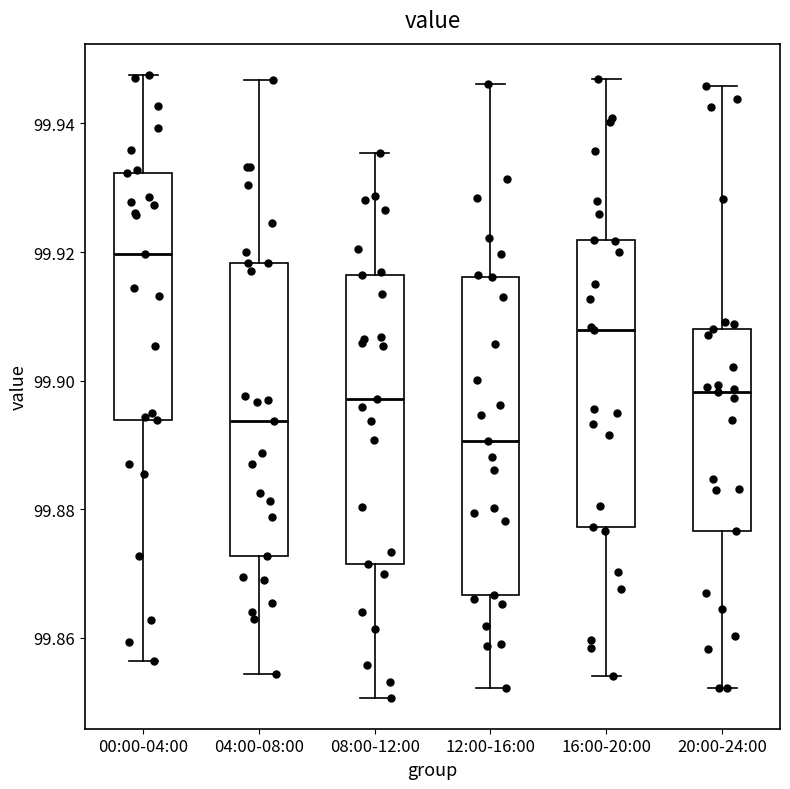

Which box has the highest median line?

00:00-04:00